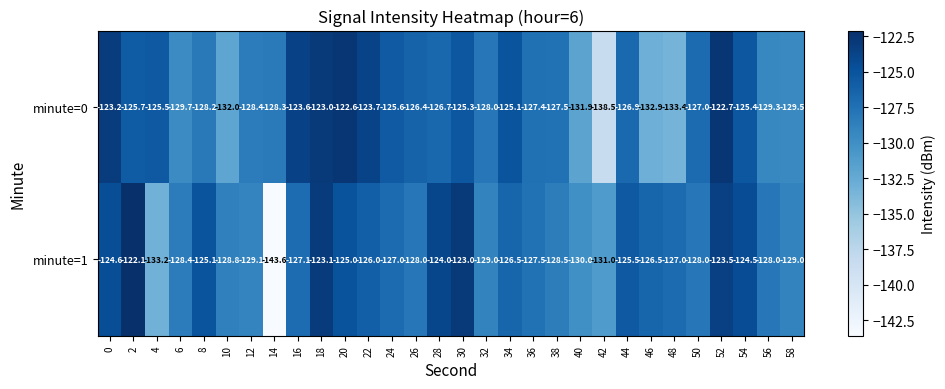

Which series has the largest total across all categories?

minute=1